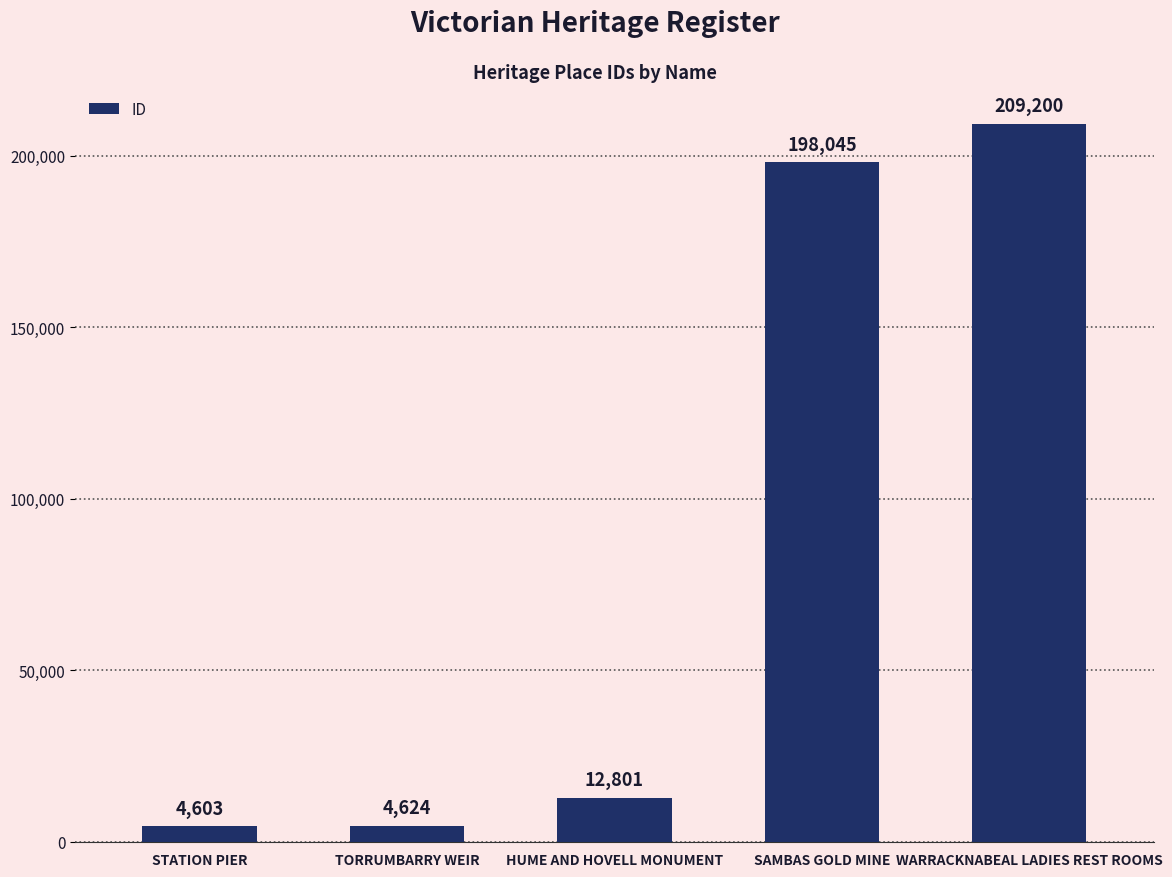

What is the change in value from STATION PIER to WARRACKNABEAL LADIES REST ROOMS?

+204597